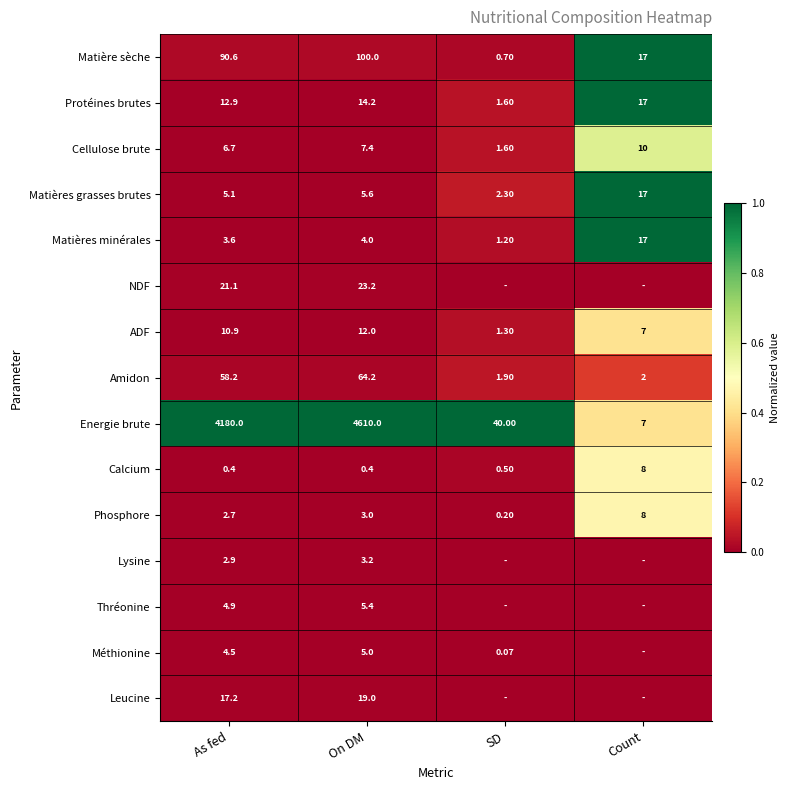

List the labels in order of Matière sèche value, smallest first.

SD, Count, As fed, On DM